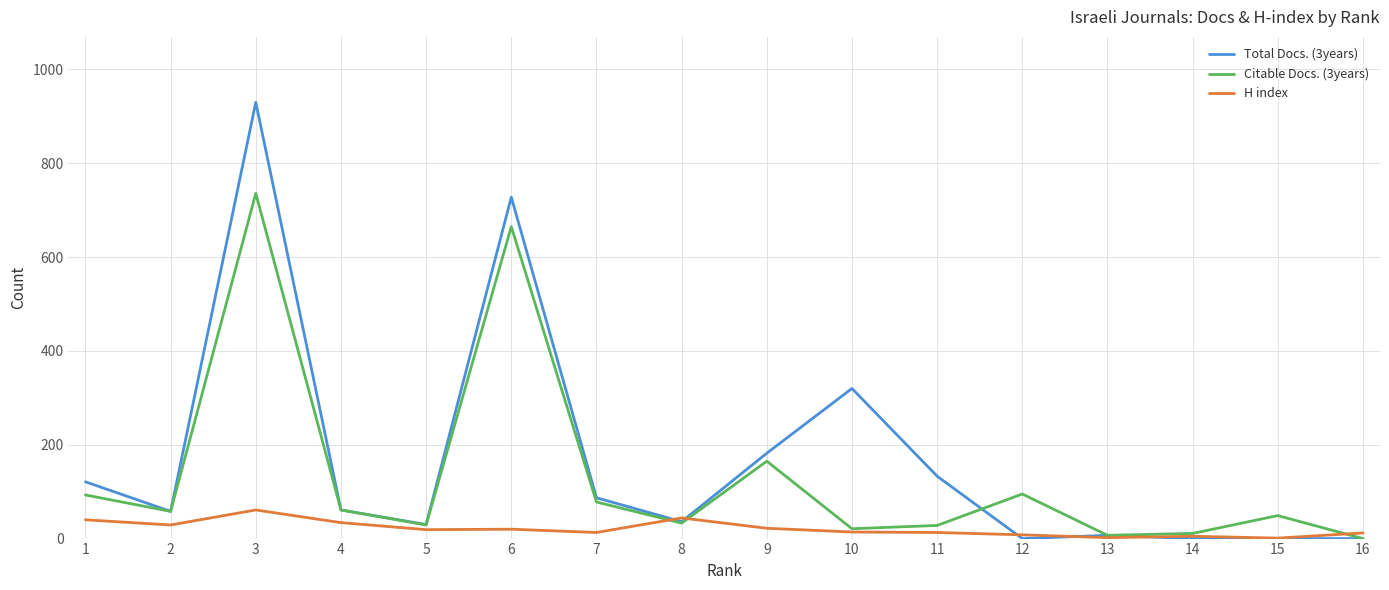

What is the approximate value of Citable Docs. (3years) at 4?

61